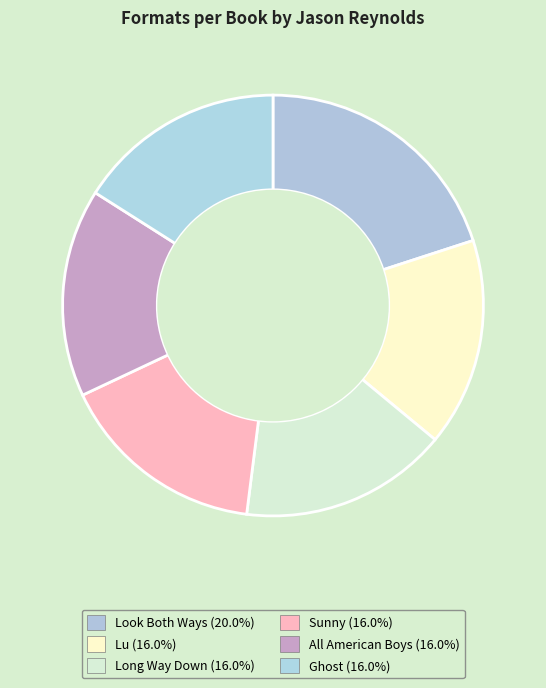

What is the total percentage of Ghost and Long Way Down?

32.0%